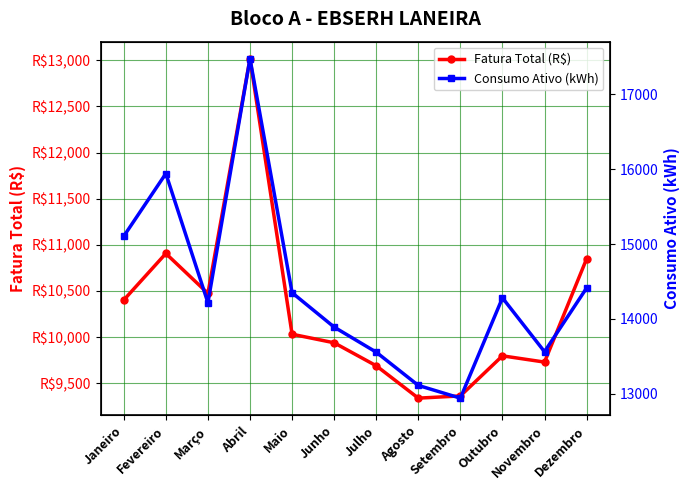

Between Abril and Junho, which series saw the biggest shift?

Consumo Ativo (kWh)